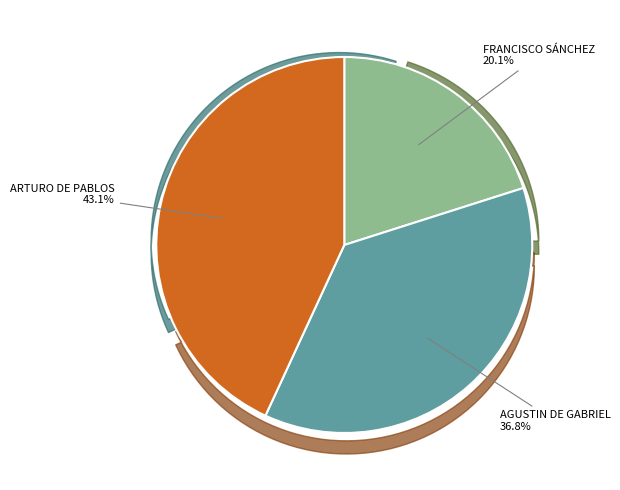

Approximately how many times larger is the value at FRANCISCO SÁNCHEZ compared to ARTURO DE PABLOS?

0.5